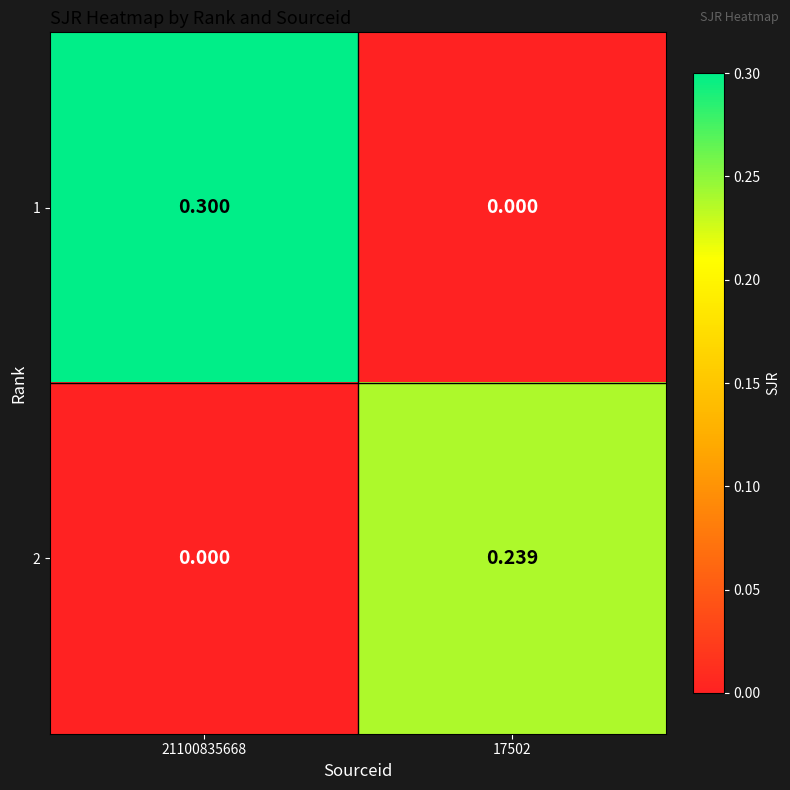

Rank the series by their average value, from lowest to highest.

2, 1